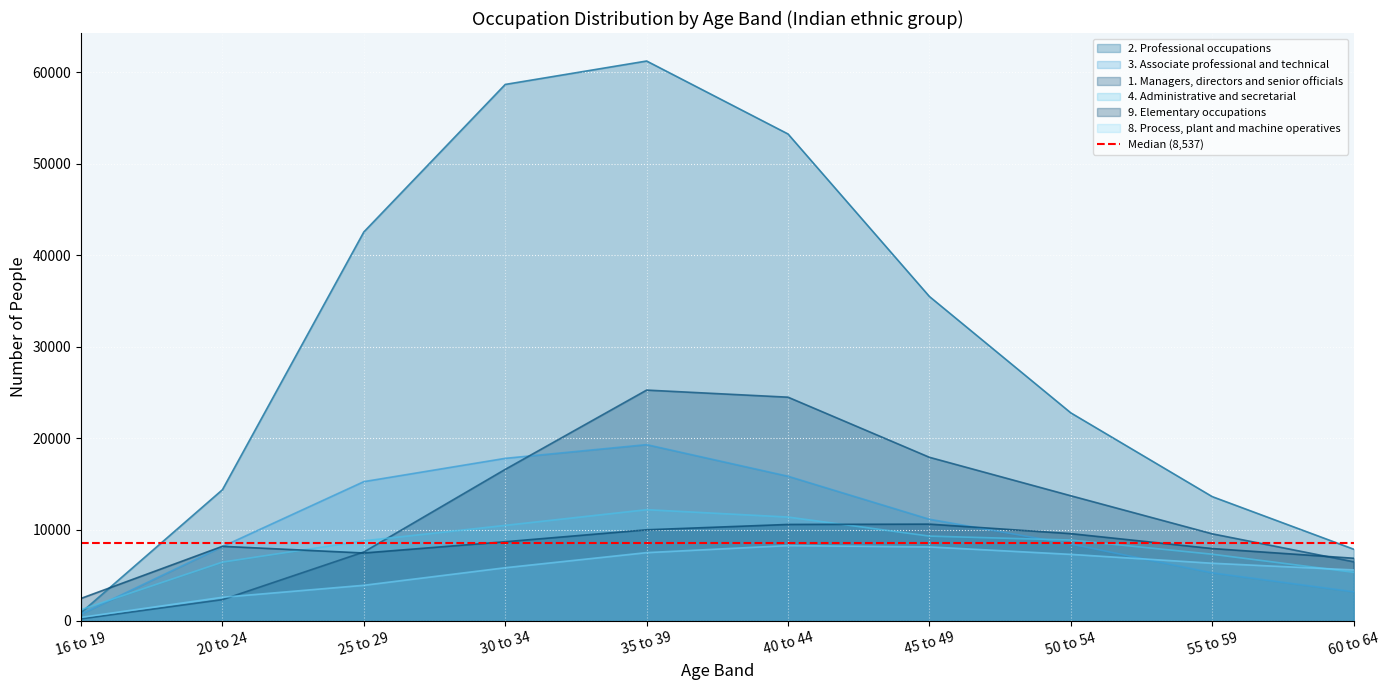

Which category has the highest value in the 9. Elementary occupations series?

45 to 49